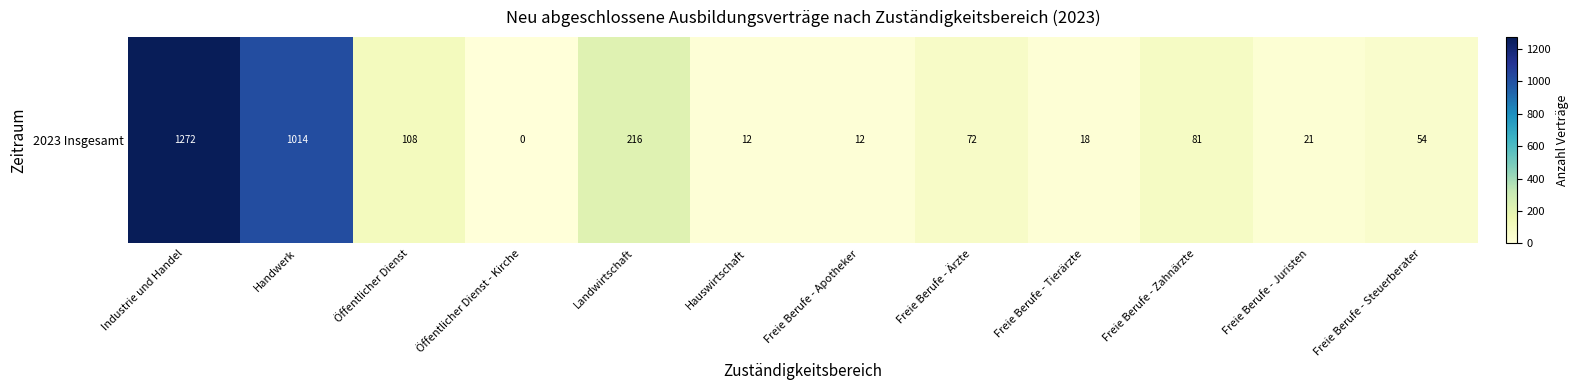

List the labels in order of value, largest first.

Industrie und Handel, Handwerk, Landwirtschaft, Öffentlicher Dienst, Freie Berufe - Zahnärzte, Freie Berufe - Ärzte, Freie Berufe - Steuerberater, Freie Berufe - Juristen, Freie Berufe - Tierärzte, Hauswirtschaft, Freie Berufe - Apotheker, Öffentlicher Dienst - Kirche